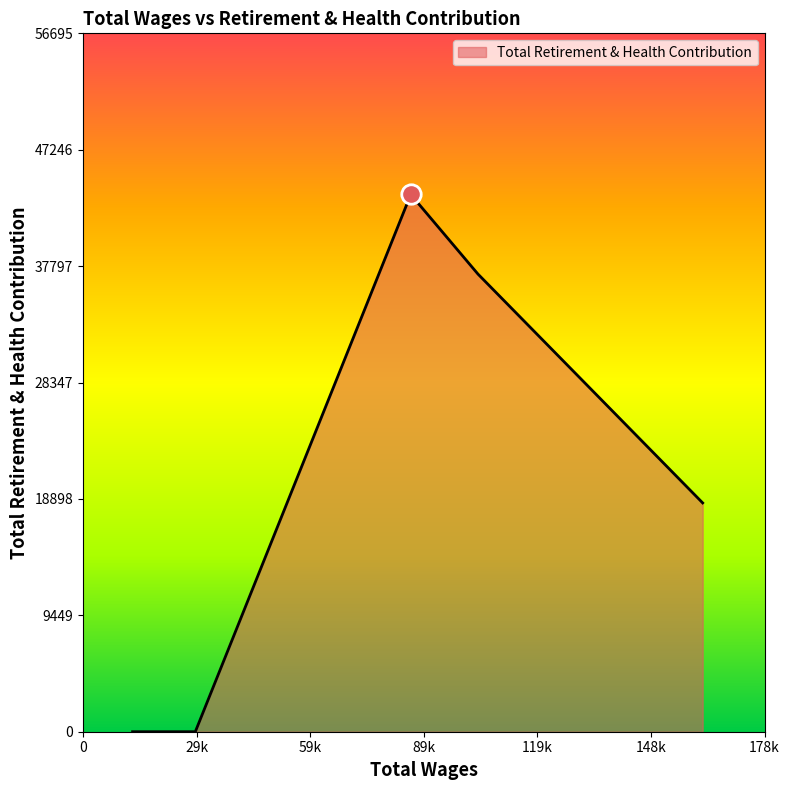

What is the maximum value shown in the chart?

43612